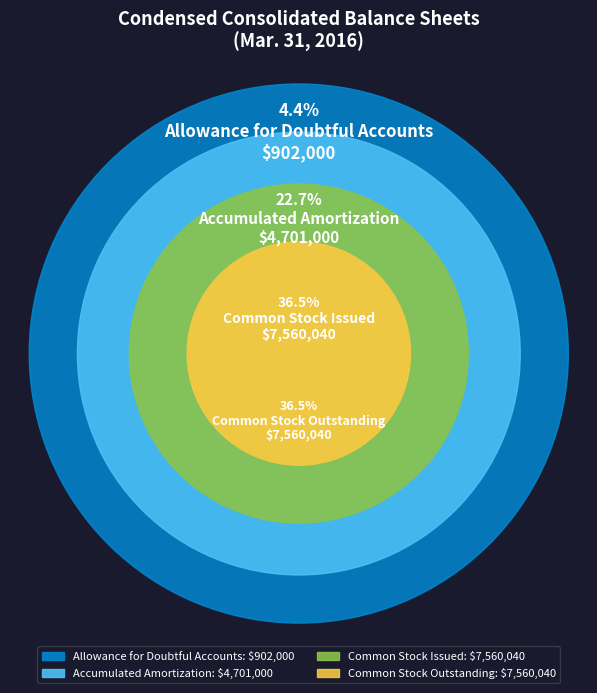

Do Common Stock Issued and Accumulated Amortization together represent more than half of the pie?

Yes